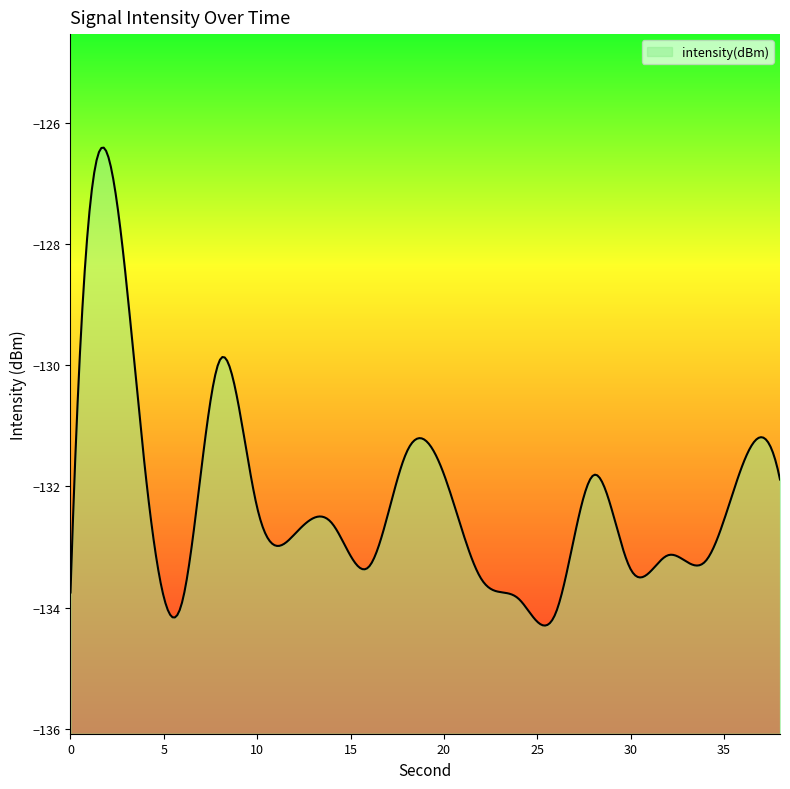

Which category has the highest value across all series?

2